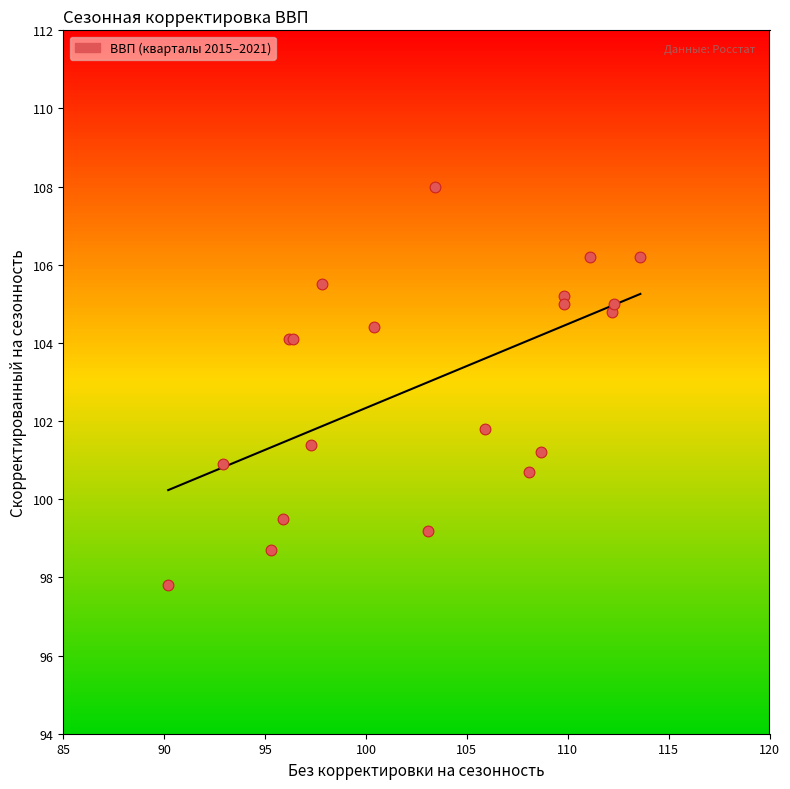

What Y value in the scatter plot is closest to 102?

101.8